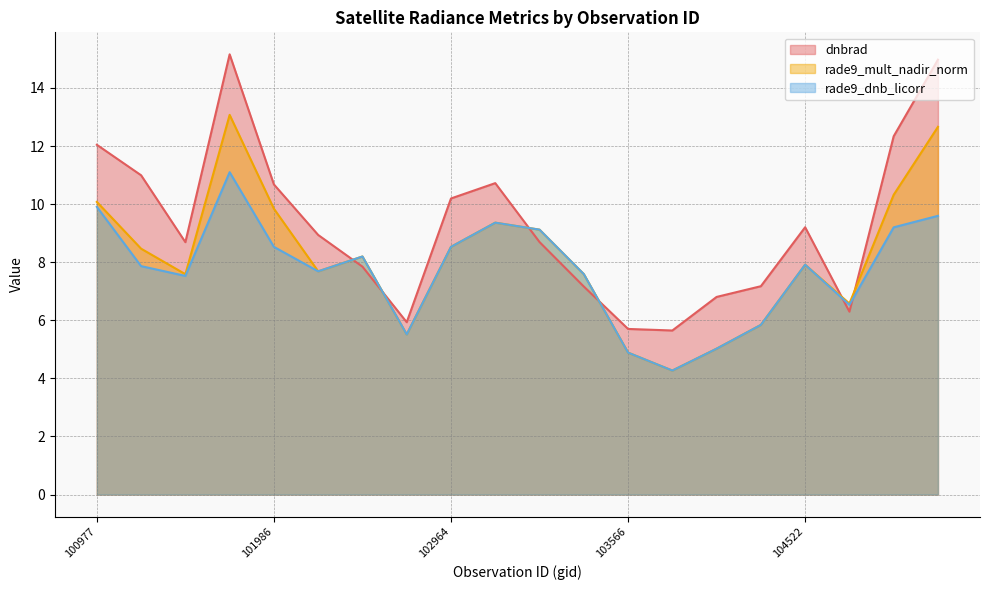

What is the value of the dnbrad point at the 14th from the left?

5.6